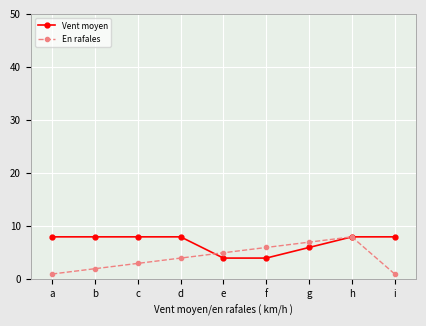

At which category does En rafales reach its first local peak?

h